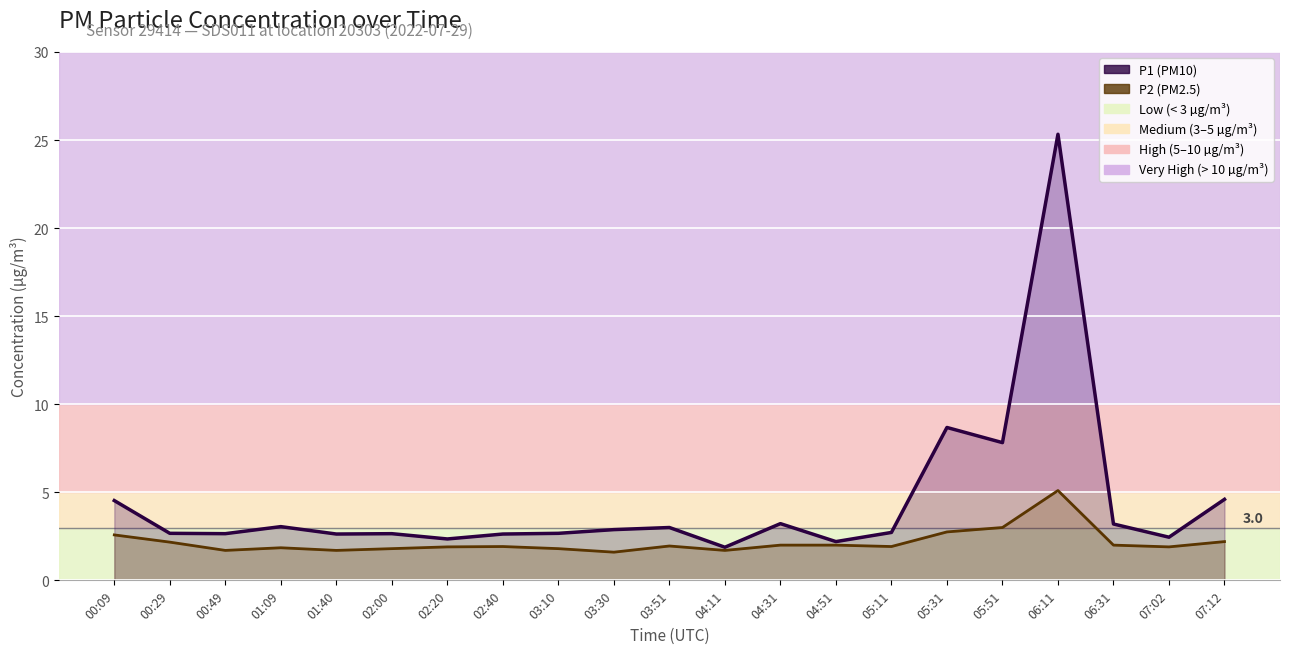

Reading left to right, transcribe all the data shown in this chart.

P1: 00:09=4.5	00:29=2.7	00:49=2.6	01:09=3.0	01:40=2.6	02:00=2.6	02:20=2.4	02:40=2.6	03:10=2.7	03:30=2.9	03:51=3.0	04:11=1.9	04:31=3.2	04:51=2.2	05:11=2.7	05:31=8.7	05:51=7.8	06:11=25.3	06:31=3.2	07:02=2.5	07:12=4.6
P2: 00:09=2.6	00:29=2.2	00:49=1.7	01:09=1.9	01:40=1.7	02:00=1.8	02:20=1.9	02:40=1.9	03:10=1.8	03:30=1.6	03:51=1.9	04:11=1.7	04:31=2.0	04:51=2.0	05:11=1.9	05:31=2.8	05:51=3.0	06:11=5.1	06:31=2.0	07:02=1.9	07:12=2.2